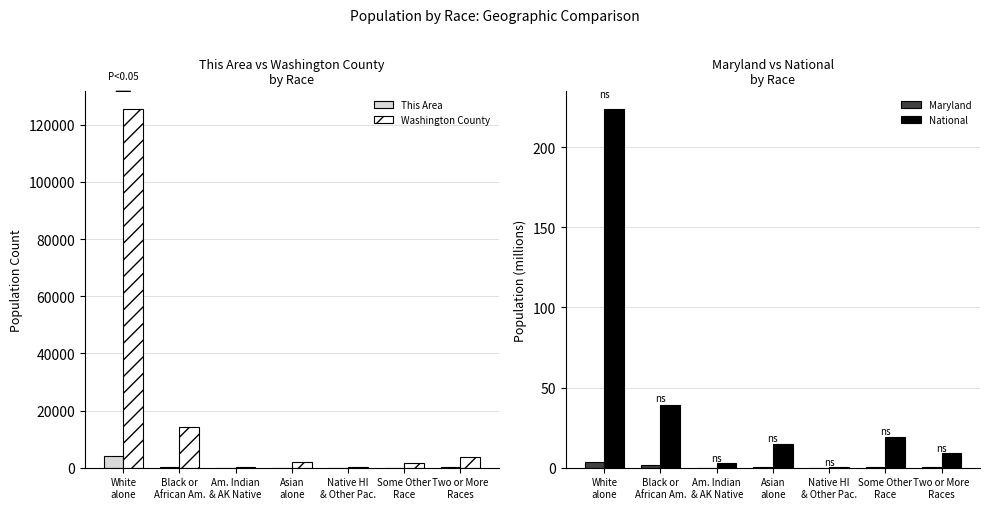

What is the approximate value of Maryland at Black or
African Am.?

1.7